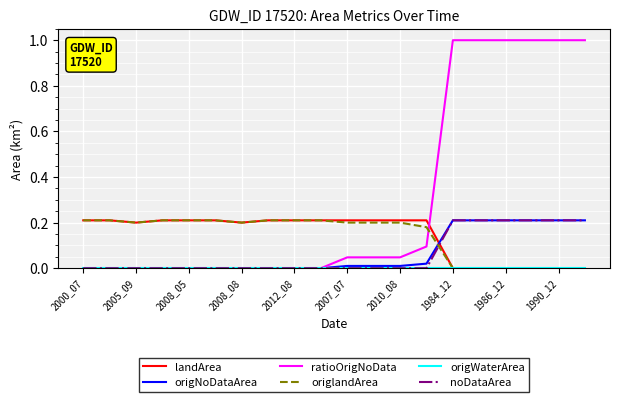

What is the greatest value displayed?

1.0